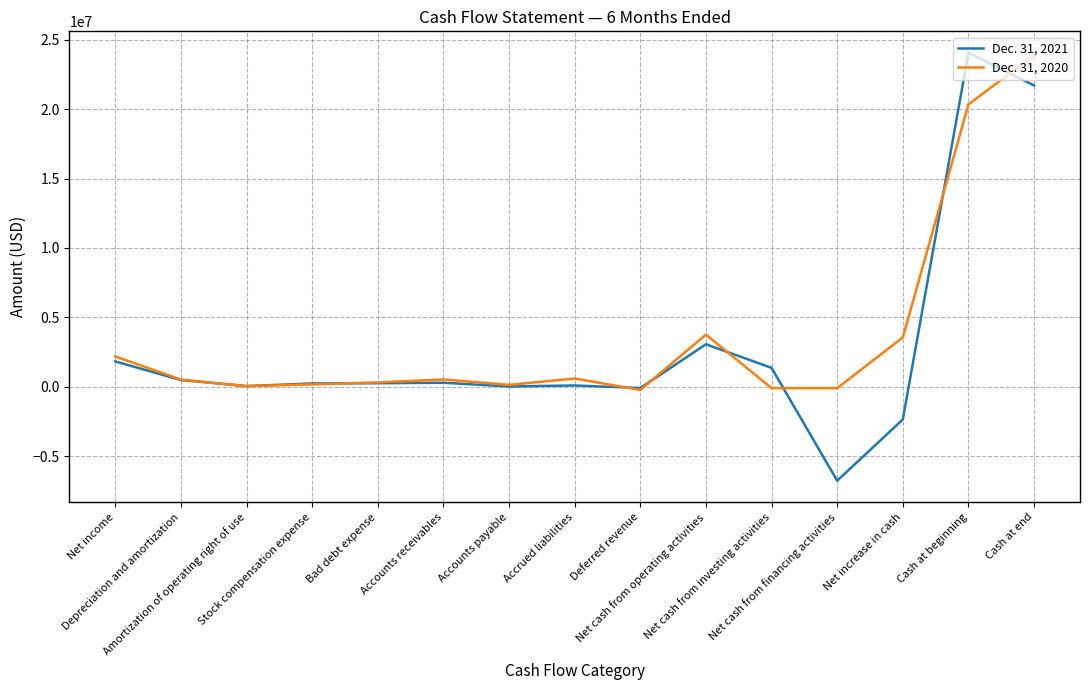

Rank the series by their average value, from lowest to highest.

Dec. 31, 2021, Dec. 31, 2020